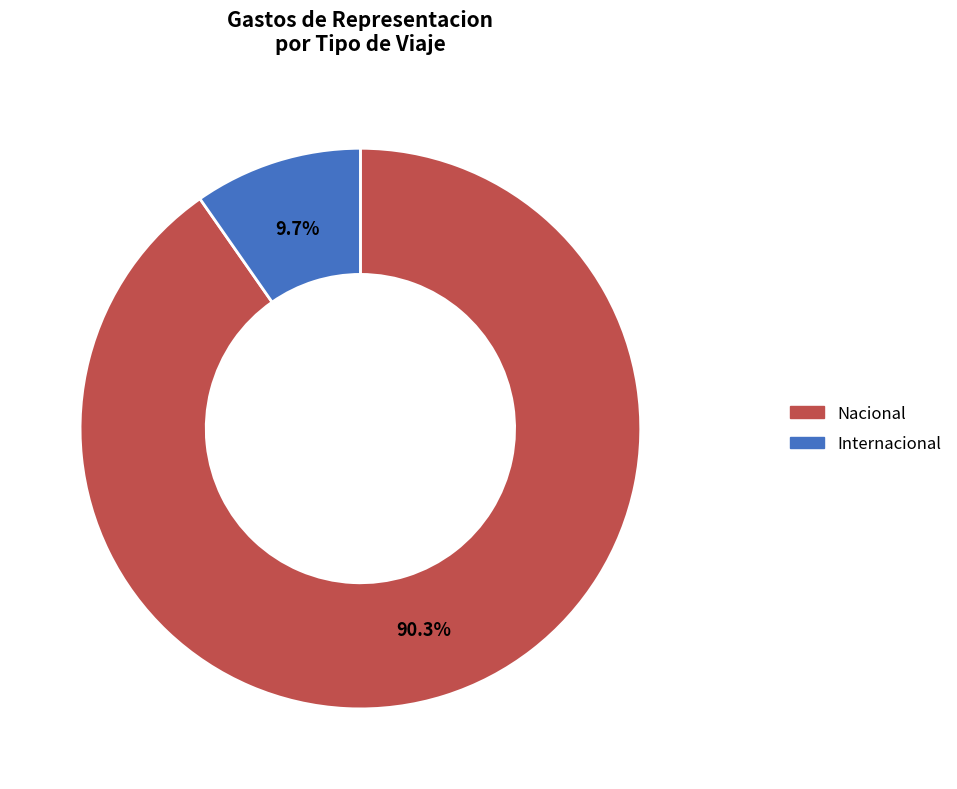

To the nearest percent, what percentage of the pie is Nacional?

90%